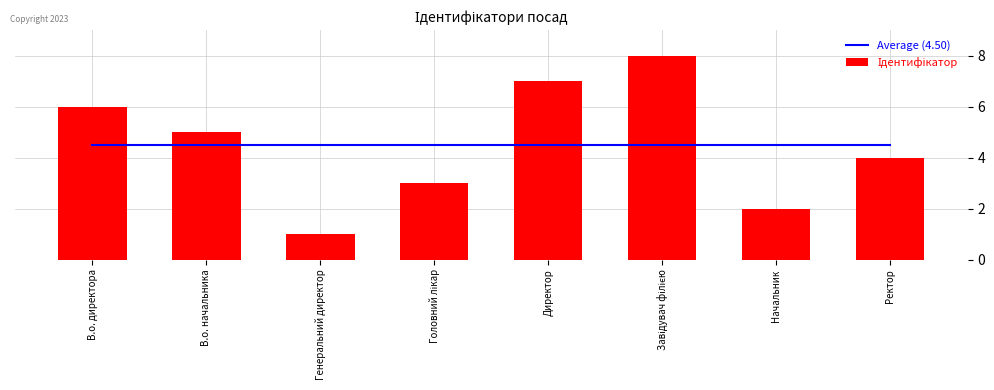

The value of Average (4.50) at Начальник is 7.1. True or false?

False